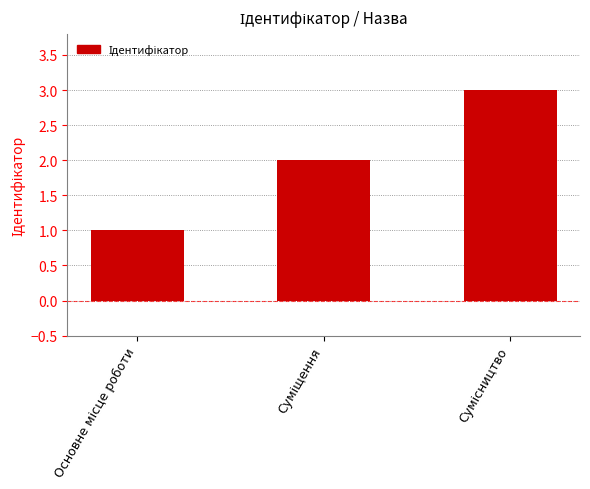

What is the greatest value displayed?

3